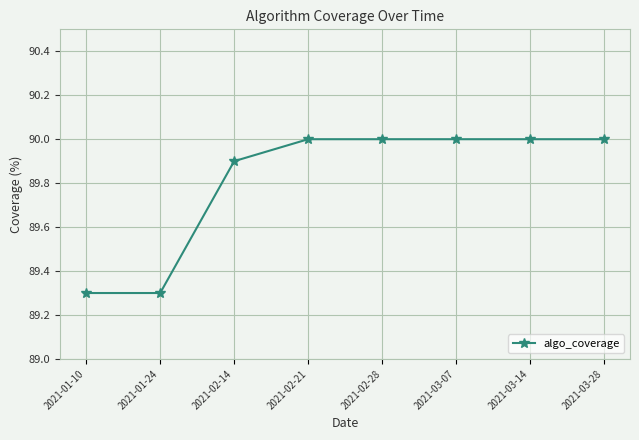

What is the difference between the maximum and minimum values?

0.7